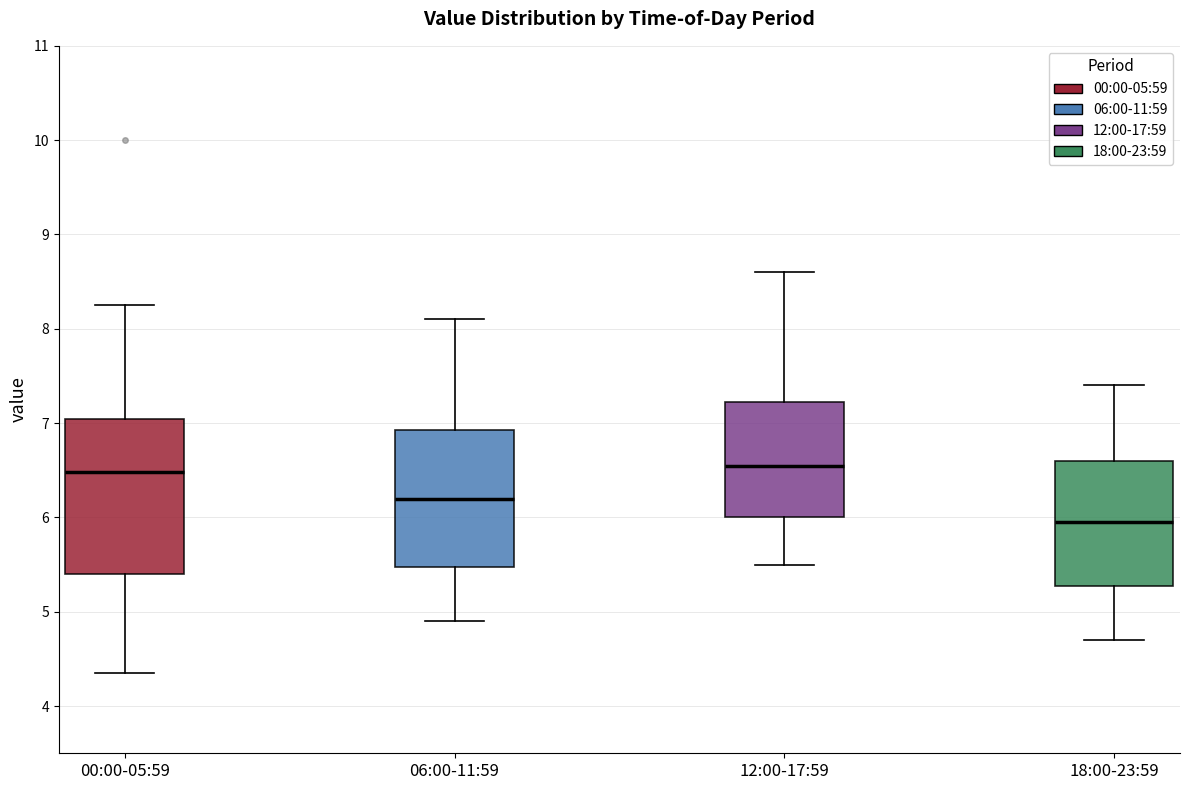

Comparing the boxes themselves (not the whiskers), which one is the tallest?

00:00-05:59